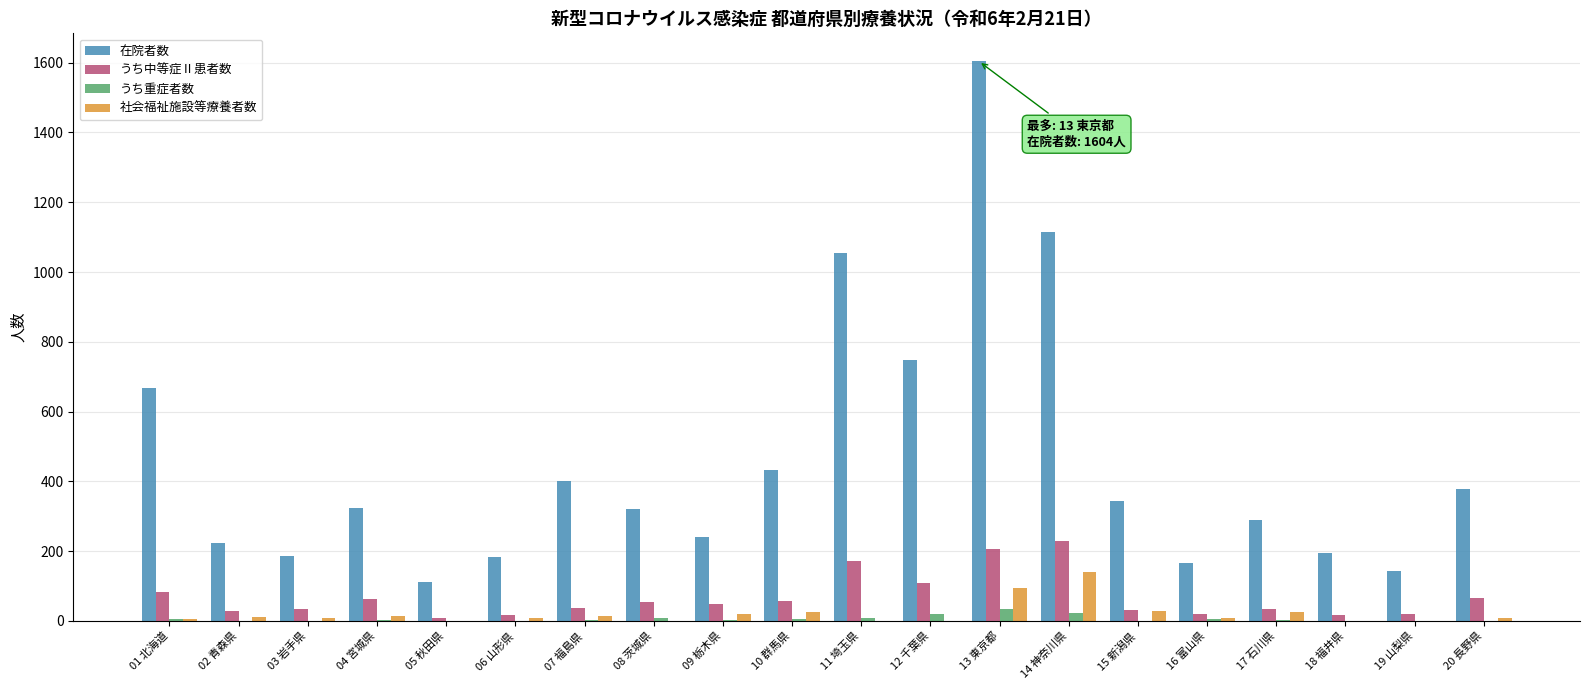

The 在院者数 series shows 184 at 06 山形県. True or false?

True